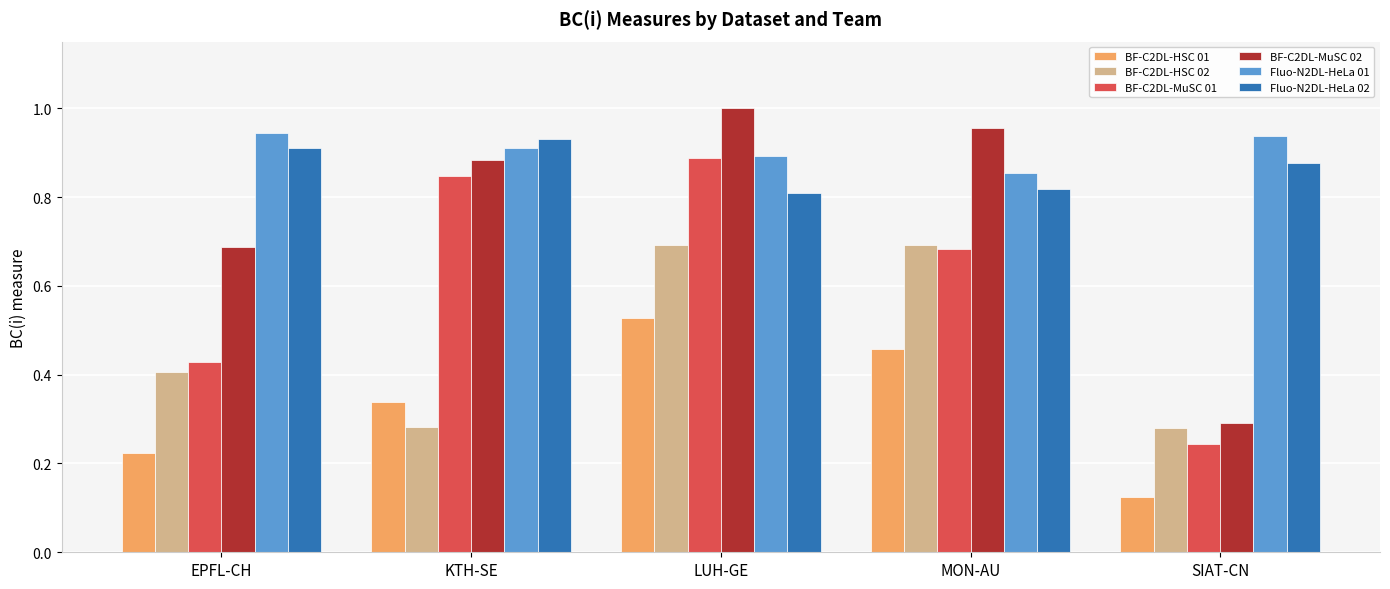

True or false: Fluo-N2DL-HeLa 01 has a value of 0.9 at MON-AU.

True